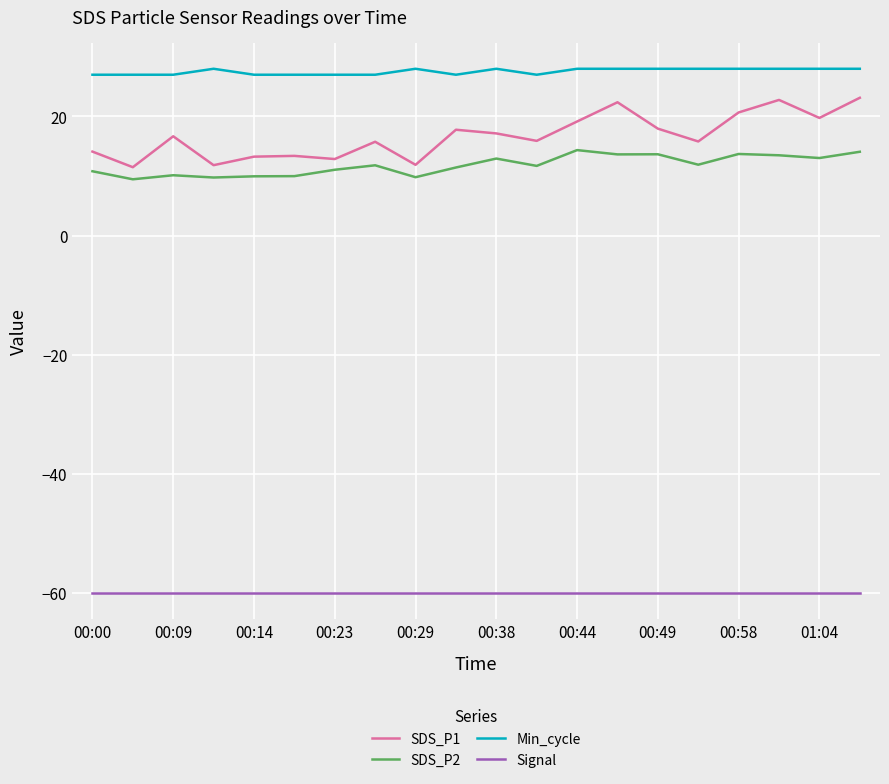

What are all the series names shown in the legend?

SDS_P1, SDS_P2, Min_cycle, Signal